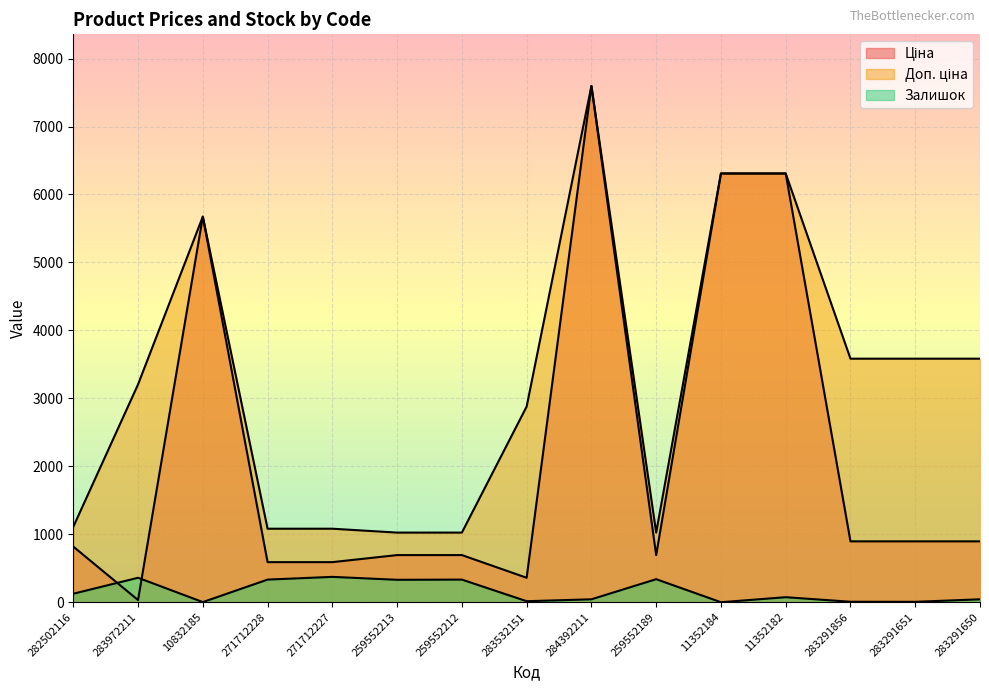

The Залишок series shows 43.0 at 283291650. True or false?

True